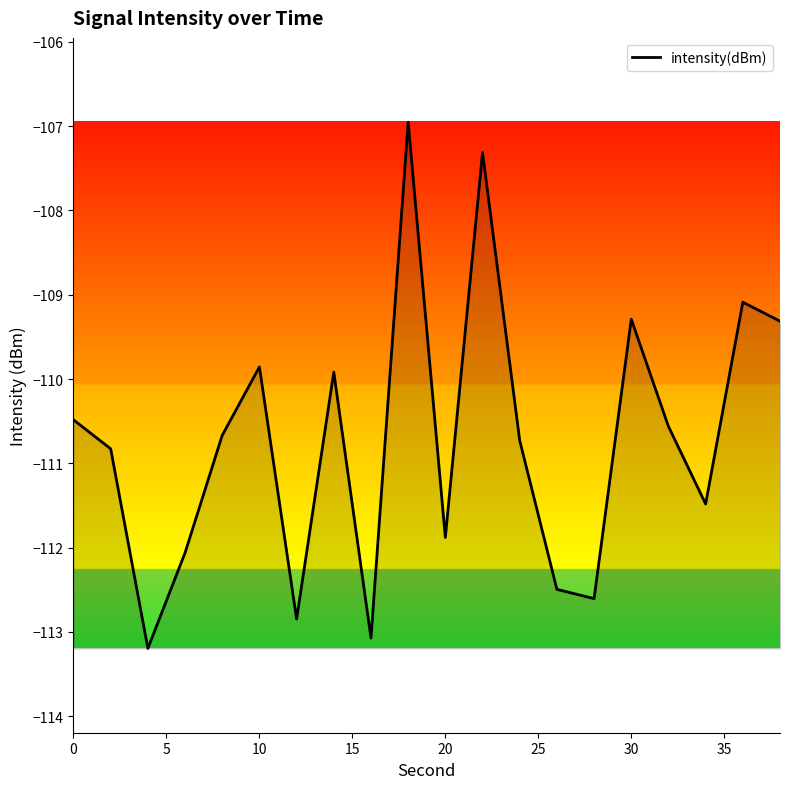

What is the maximum value shown in the chart?

-107.0